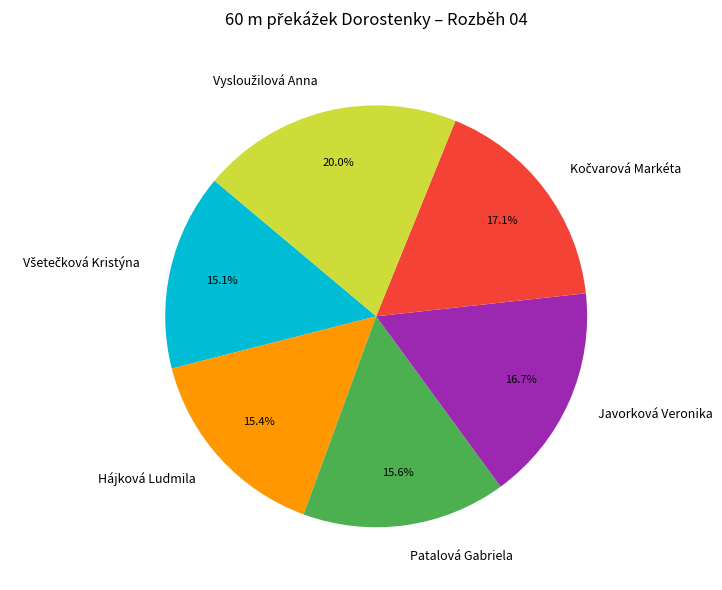

What portion of the pie excludes Hájková Ludmila?

84.6%